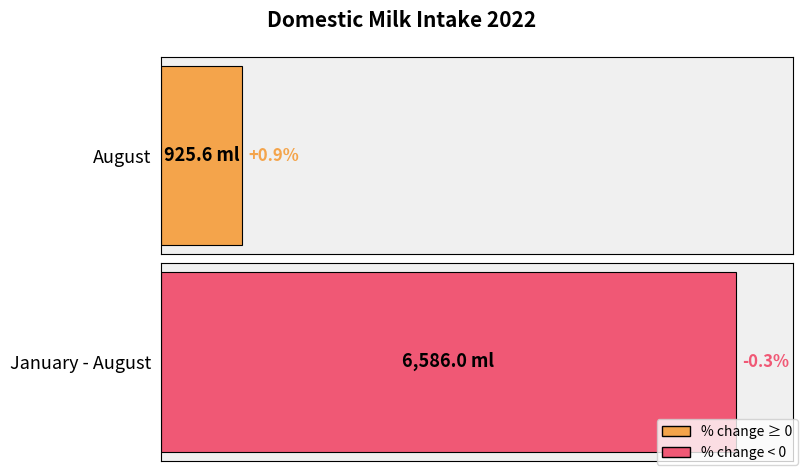

What is the average value?

3755.8